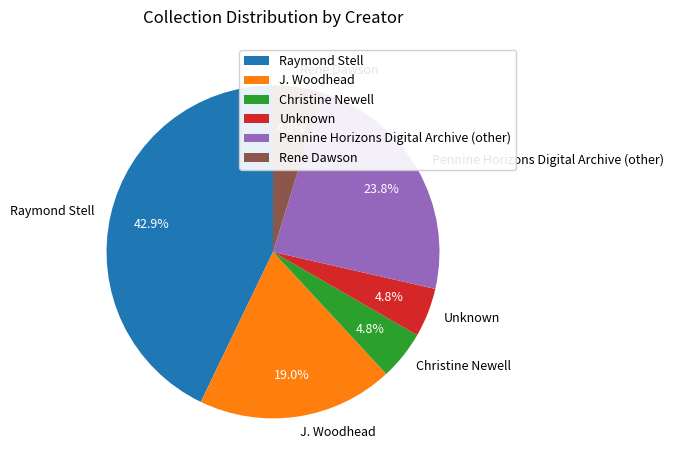

To the nearest percent, what is the difference between the largest and smallest slice percentages?

38%